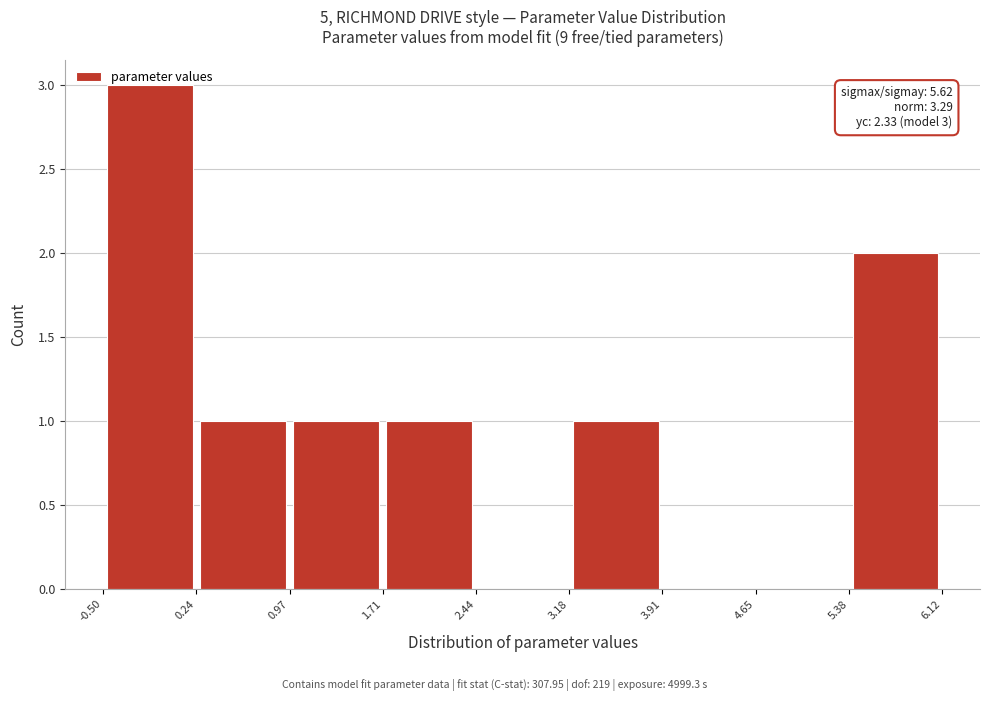

Over which range of the x-axis is the bar tallest?

-0.50 to 0.24